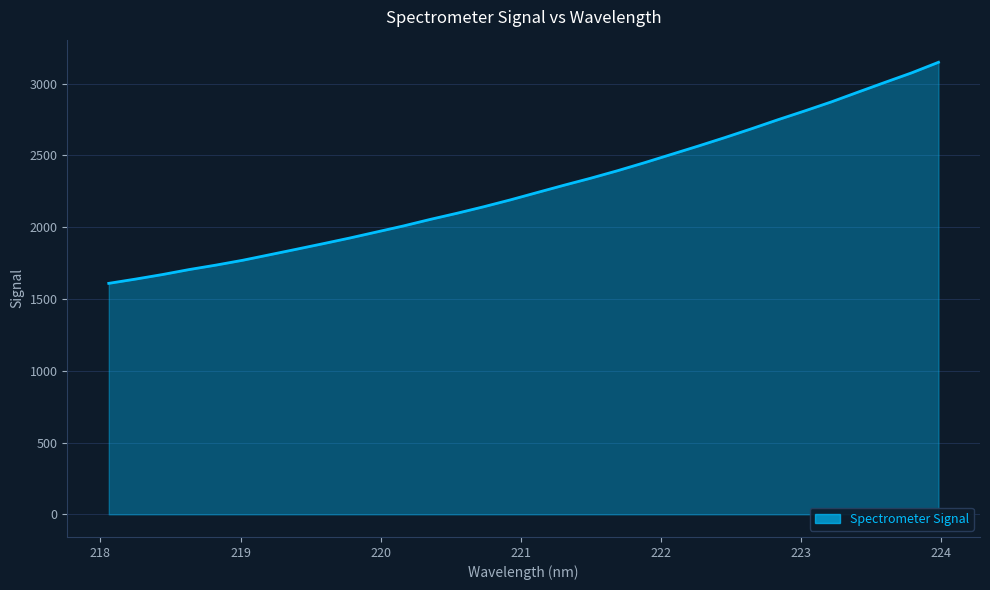

Reading left to right, list all the values displayed in this chart.

1608.8	1638.5	1670.1	1704.9	1735.9	1769.7	1807.9	1846.3	1885.1	1924.8	1966.7	2008.7	2054.2	2097.1	2142.4	2190.5	2241.6	2292.3	2341.4	2393.5	2448.8	2506.5	2564.2	2623.5	2685.2	2748.7	2810.0	2873.2	2941.4	3008.8	3075.2	3148.6